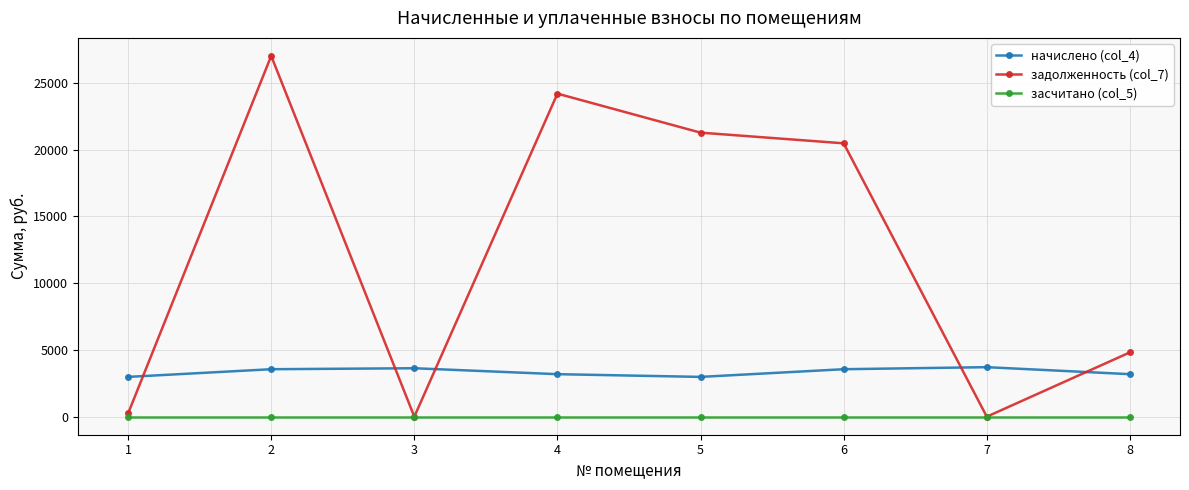

List the series in order of their overall mean, highest first.

задолженность (col_7), начислено (col_4), засчитано (col_5)